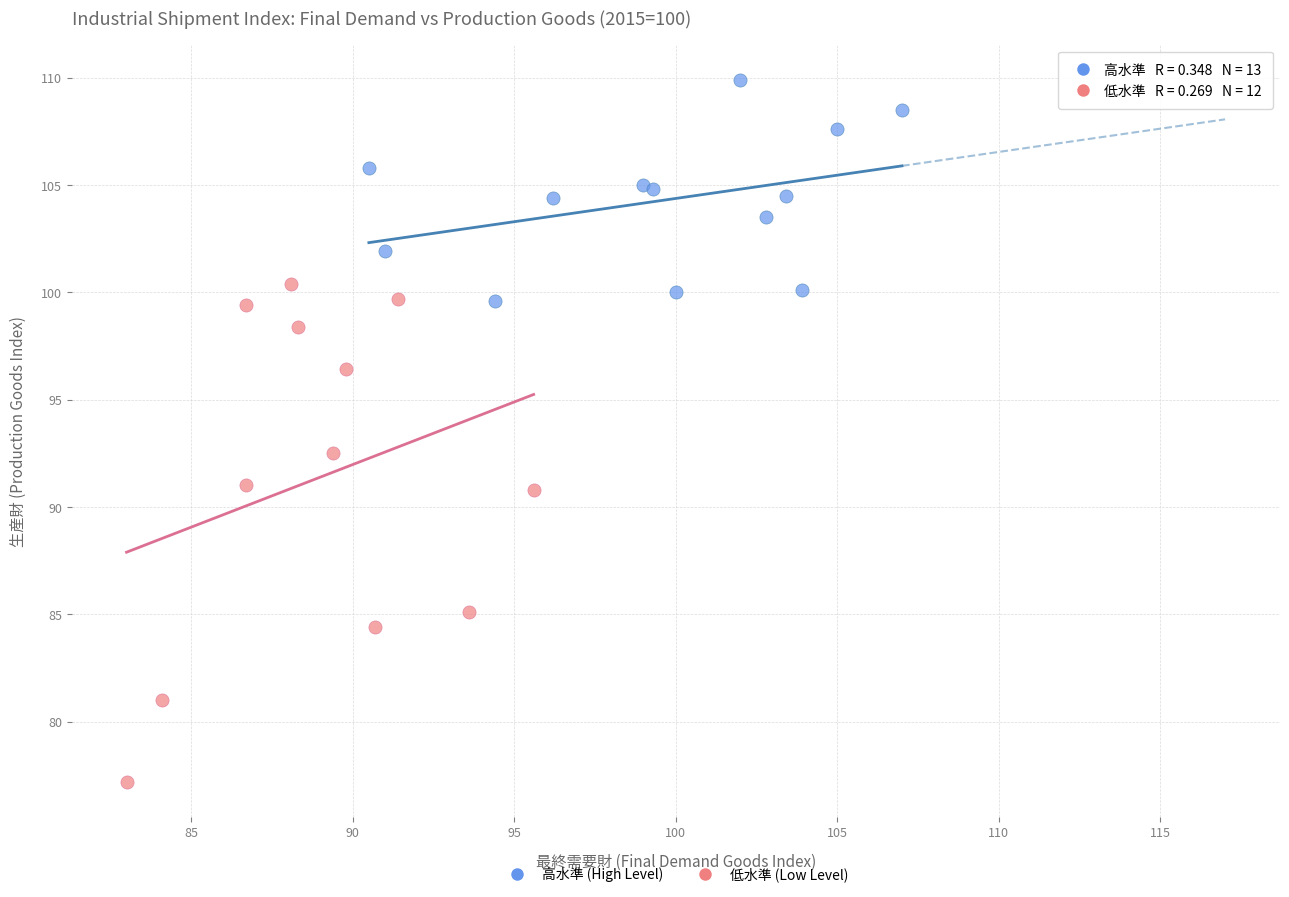

Which series reaches the minimum Y coordinate?

低水準 (Low Level)